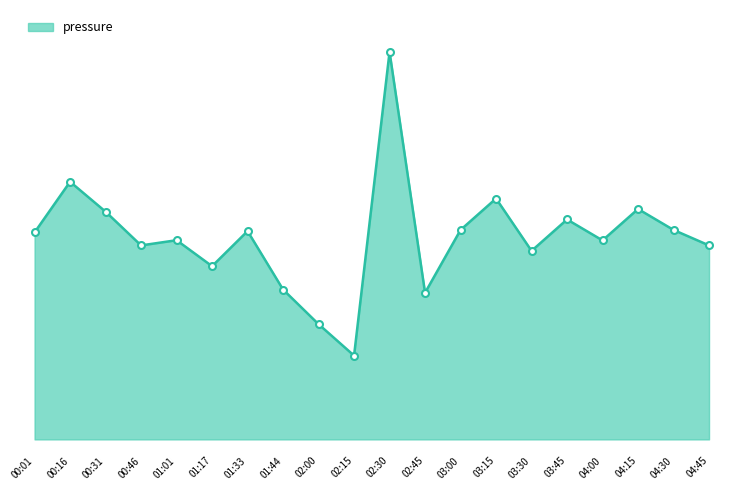

What is the change in value from 02:45 to 04:30?

+60.0